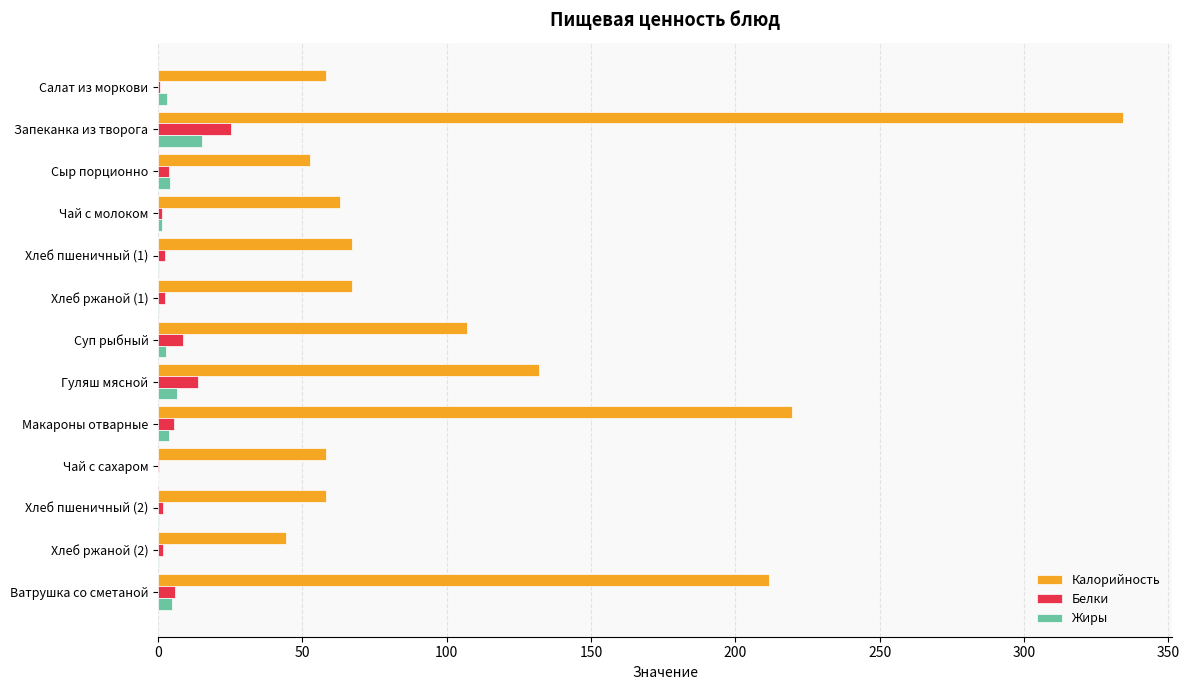

How many distinct data groups are displayed?

3